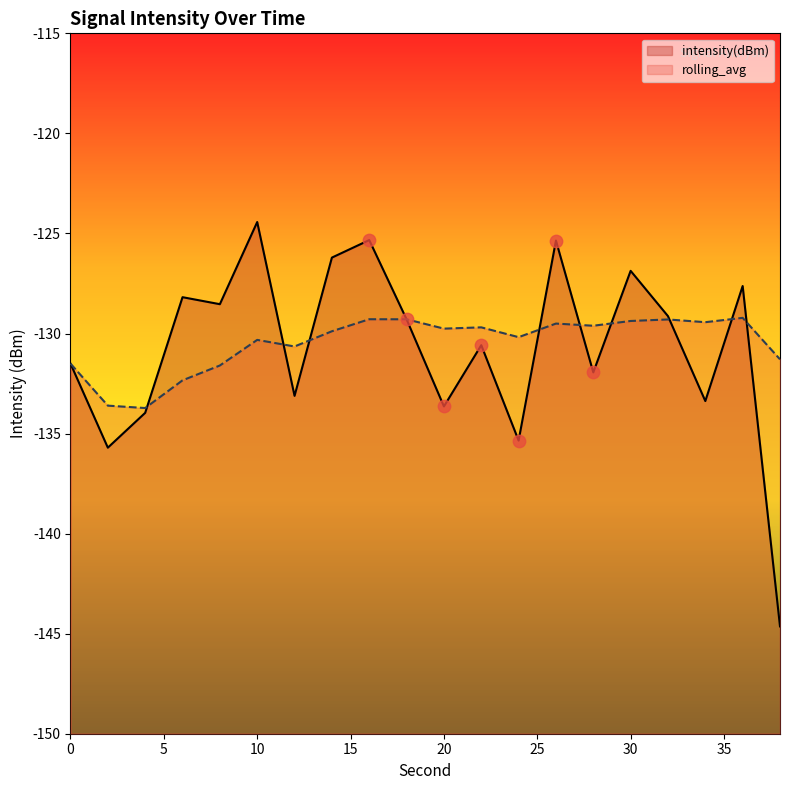

Which series contains the lowest Y value?

intensity(dBm)